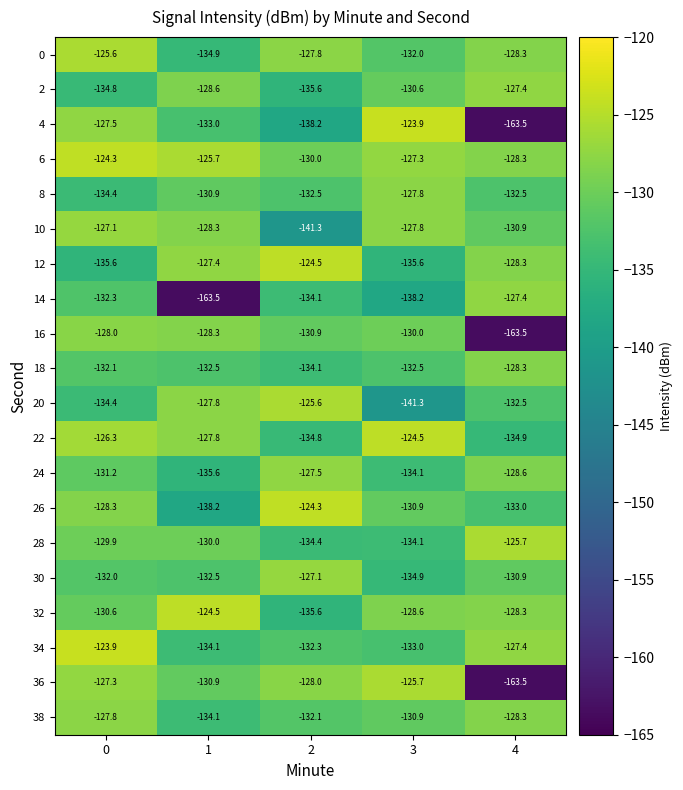

What is the difference between the maximum and minimum values in the 36 series?

37.8